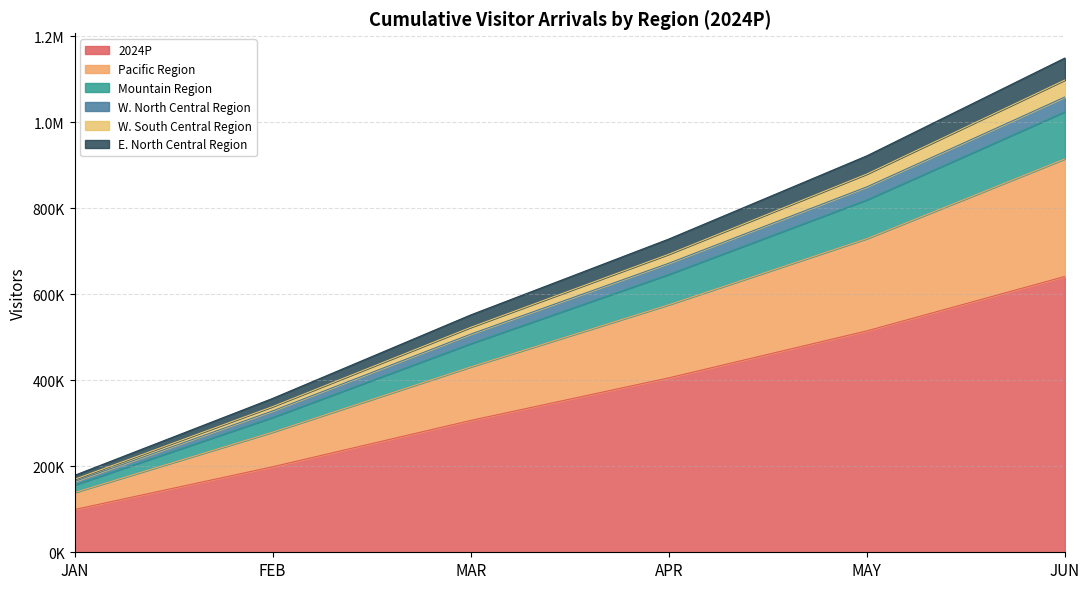

Which category has the highest value across all series?

JUN